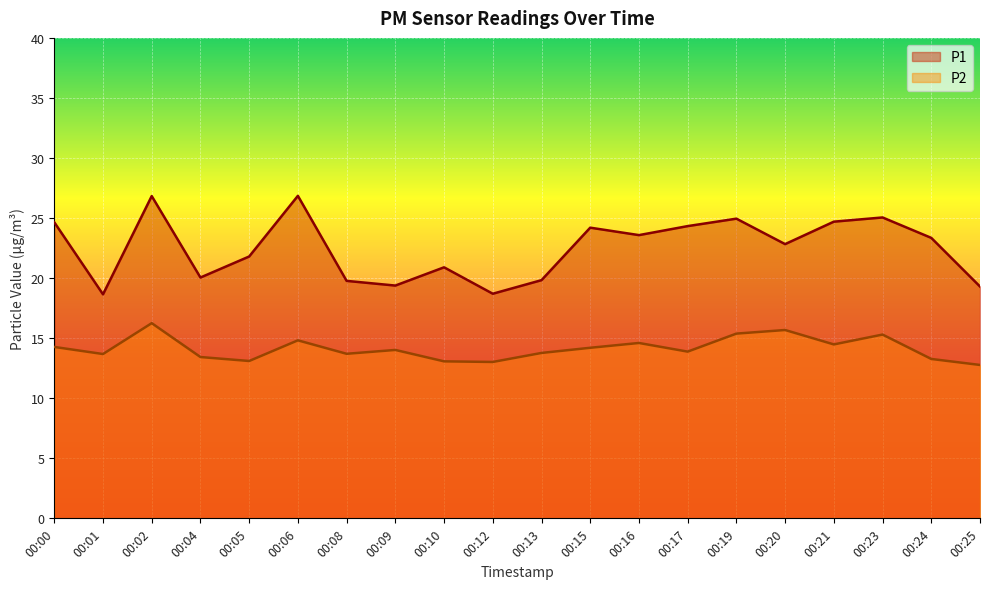

Rank the categories by P2 value from lowest to highest.

00:25, 00:12, 00:10, 00:05, 00:24, 00:04, 00:01, 00:08, 00:13, 00:17, 00:09, 00:15, 00:00, 00:21, 00:16, 00:06, 00:23, 00:19, 00:20, 00:02